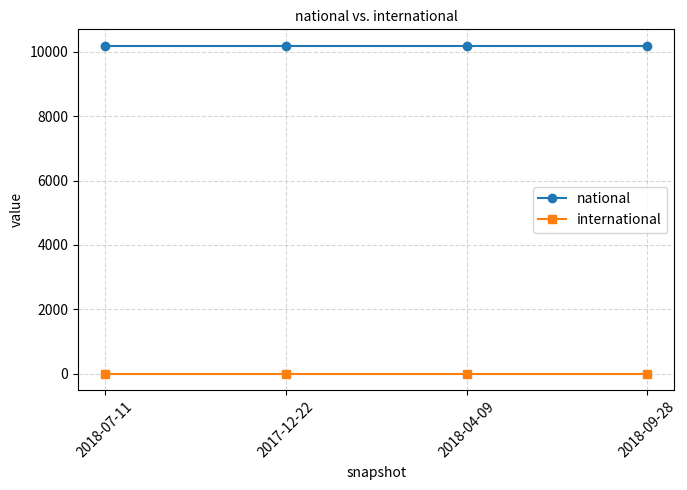

True or false: international and national intersect in this chart.

False